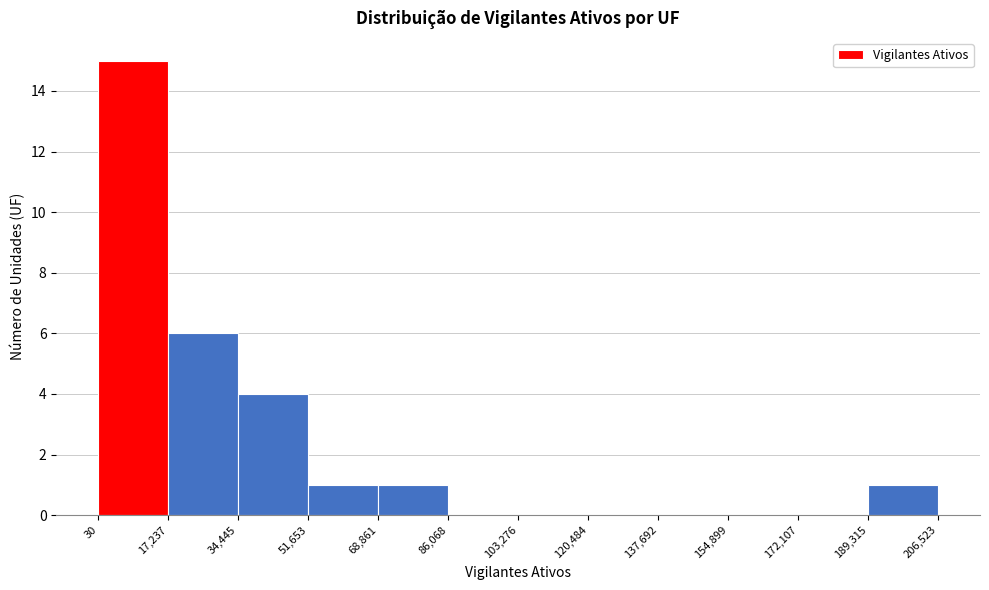

Reading left to right, transcribe this chart: for each bar, give the range it covers on the x-axis and its height. The values are not printed on the chart, so give them approximately, as read against the axis.

30 to 17,237: 15
17,237 to 34,445: 6
34,445 to 51,653: 4
51,653 to 68,861: 1
68,861 to 86,068: 1
86,068 to 103,276: 0
103,276 to 120,484: 0
120,484 to 137,692: 0
137,692 to 154,899: 0
154,899 to 172,107: 0
172,107 to 189,315: 0
189,315 to 206,523: 1